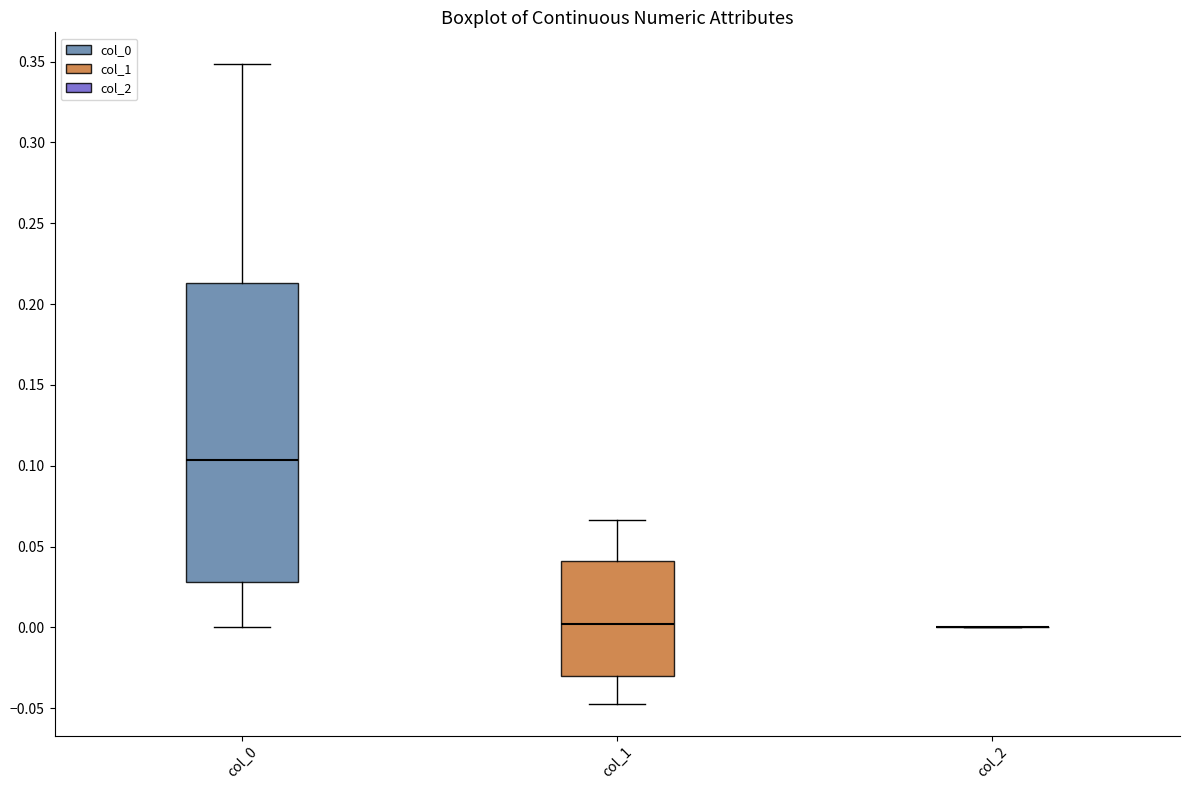

Where is the upper edge of the box for col_1 on the y-axis? The values are not printed on the chart, so give them approximately, as read against the axis.

0.040